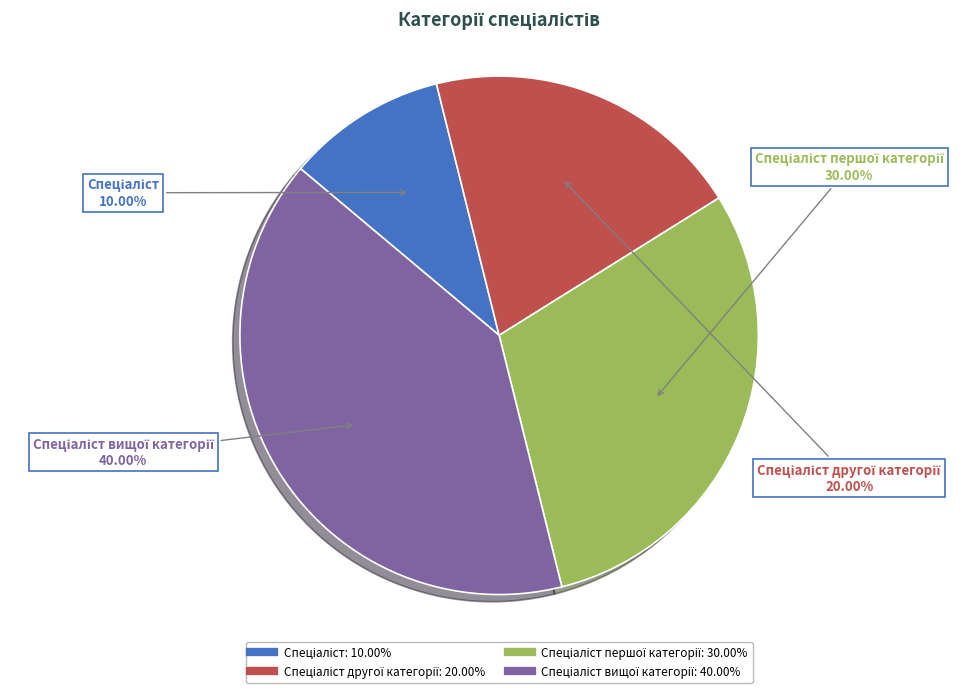

To the nearest percent, what is the average slice percentage?

25%